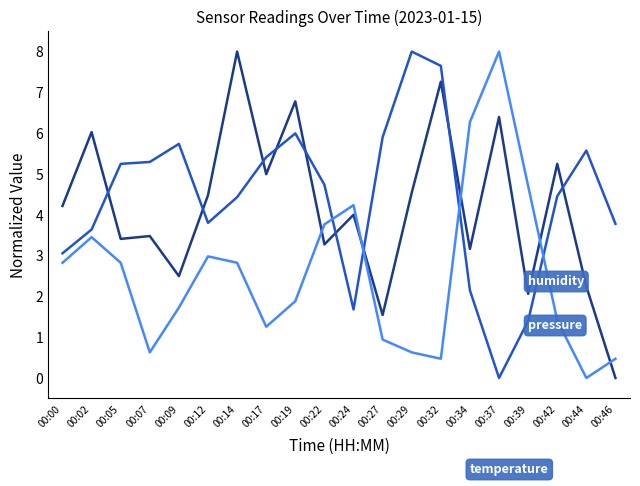

What is the difference between the highest and lowest values at 00:00?

1.4